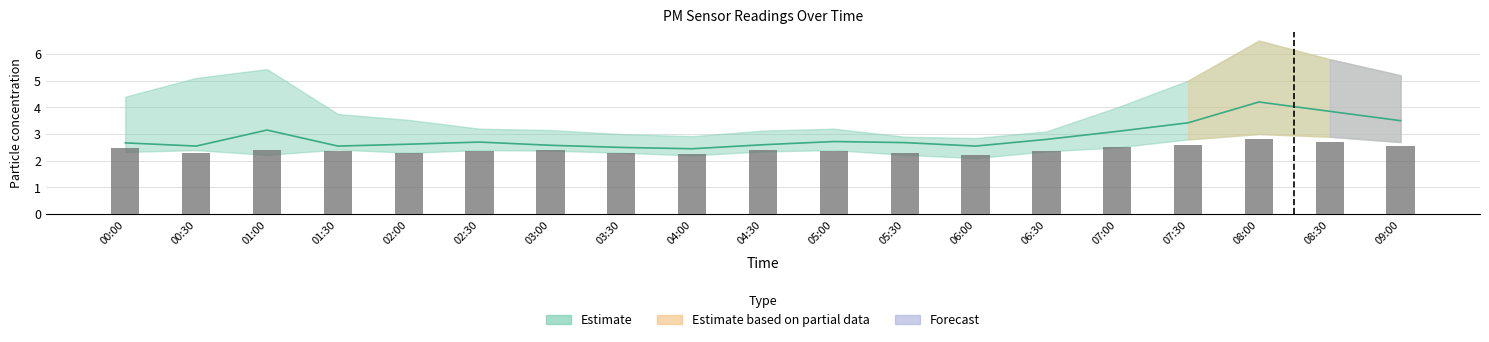

What position from the left is 00:00?

1